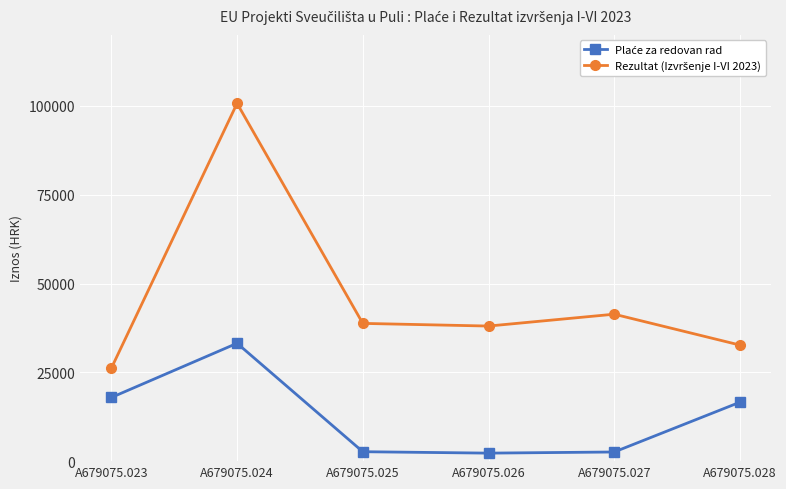

At which category is the sum across all series the highest?

A679075.024